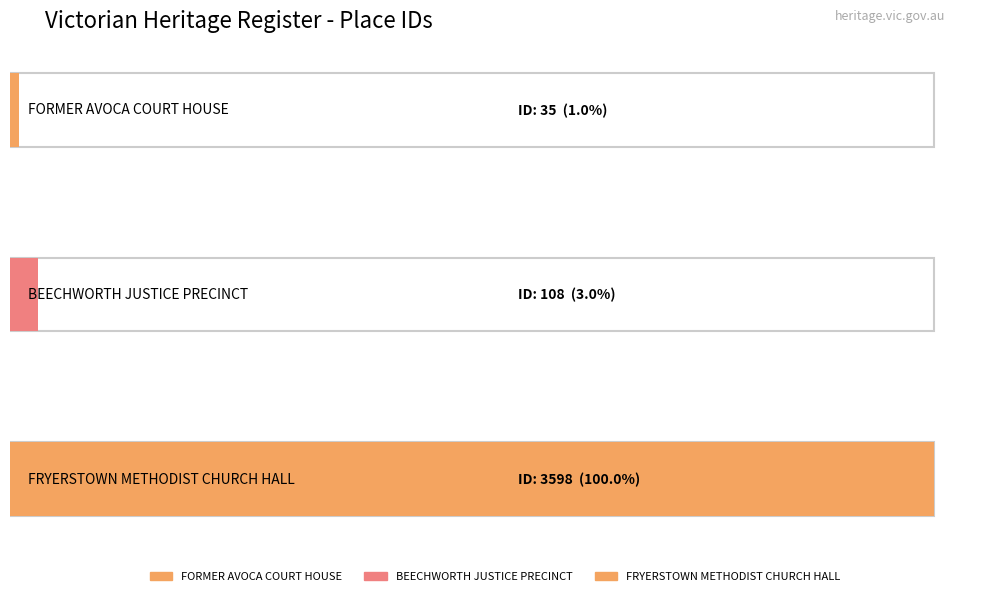

What is the maximum value shown in the chart?

3598